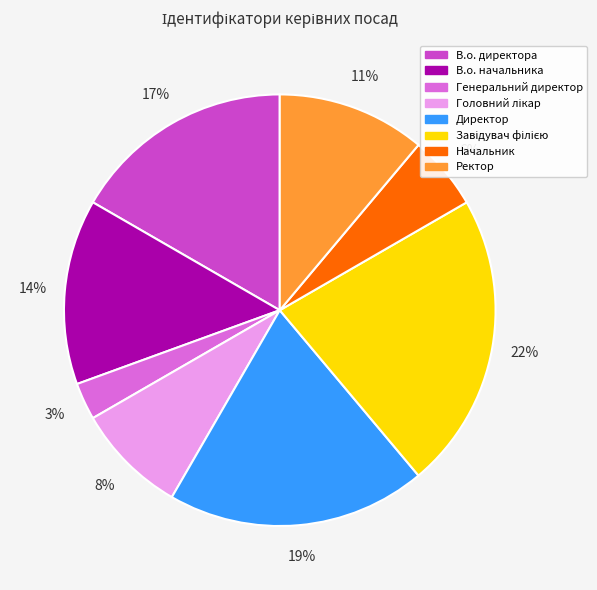

Combined, do Генеральний директор and Ректор account for over 50%?

No